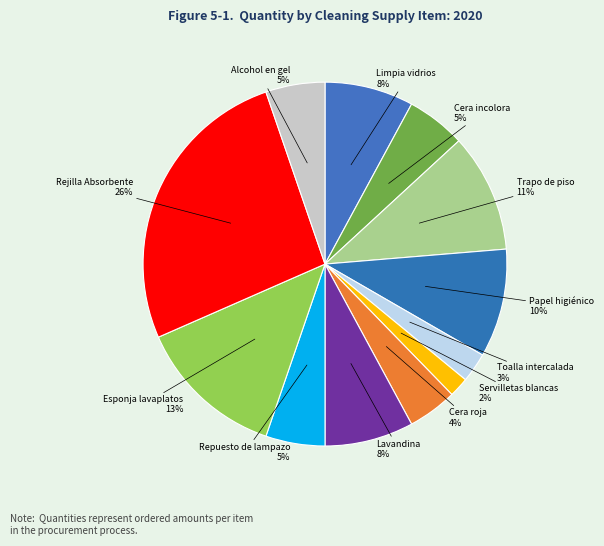

What percentage is the Rejilla Absorbente slice, to the nearest percent?

26%